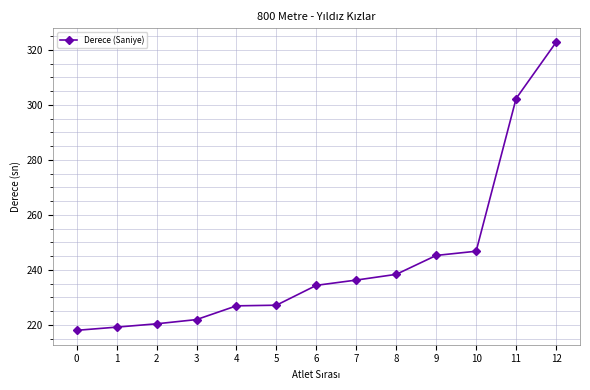

What is the sum of all values?

3159.5